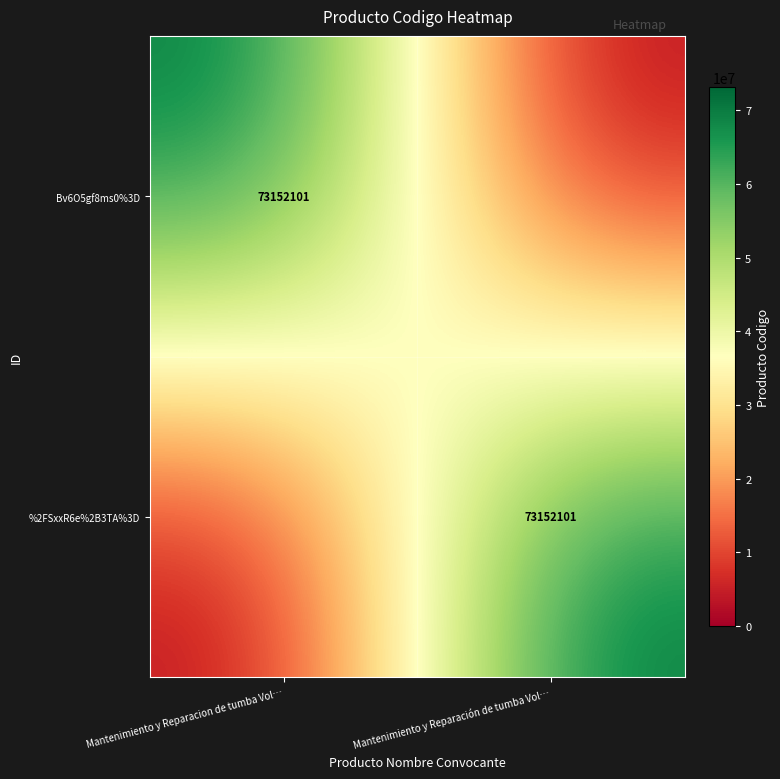

Is it true that %2FSxxR6e%2B3TA%3D equals 128735962 at Mantenimiento y Reparación de tumba Vol…?

False